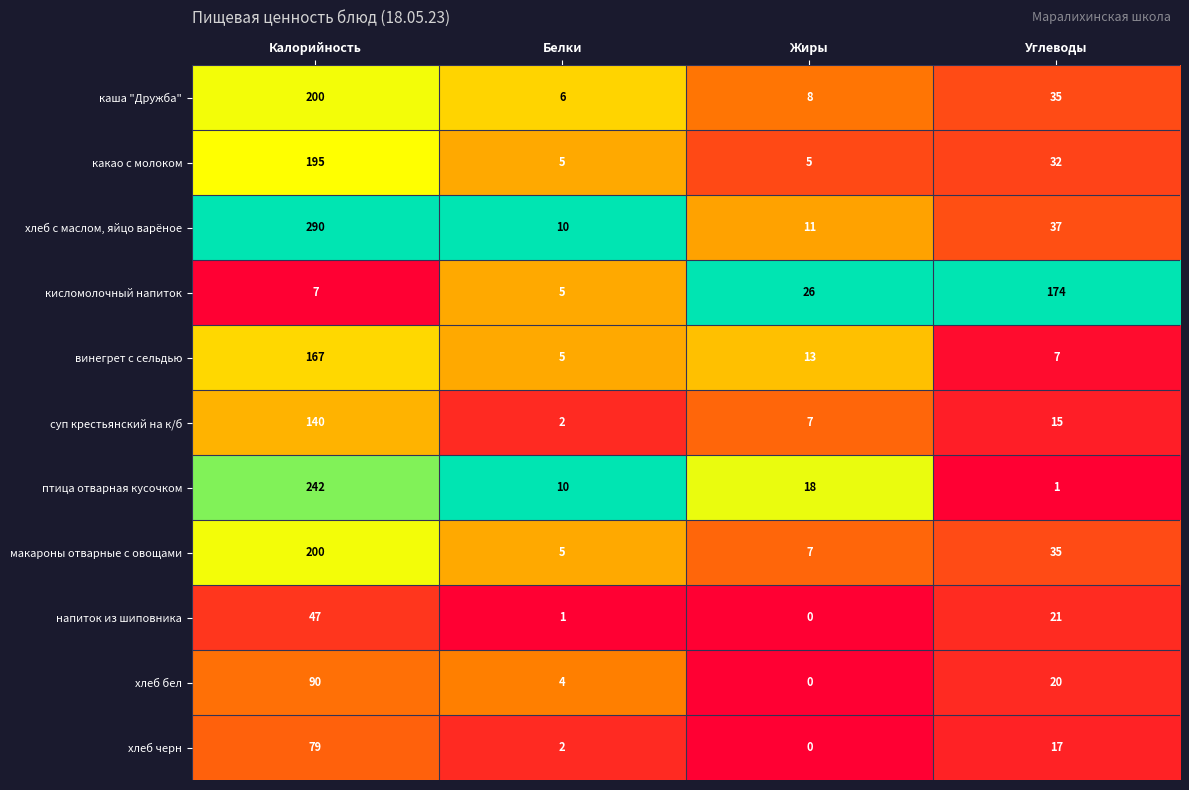

Where is хлеб с маслом, яйцо варёное nearest to the value 150?

Углеводы